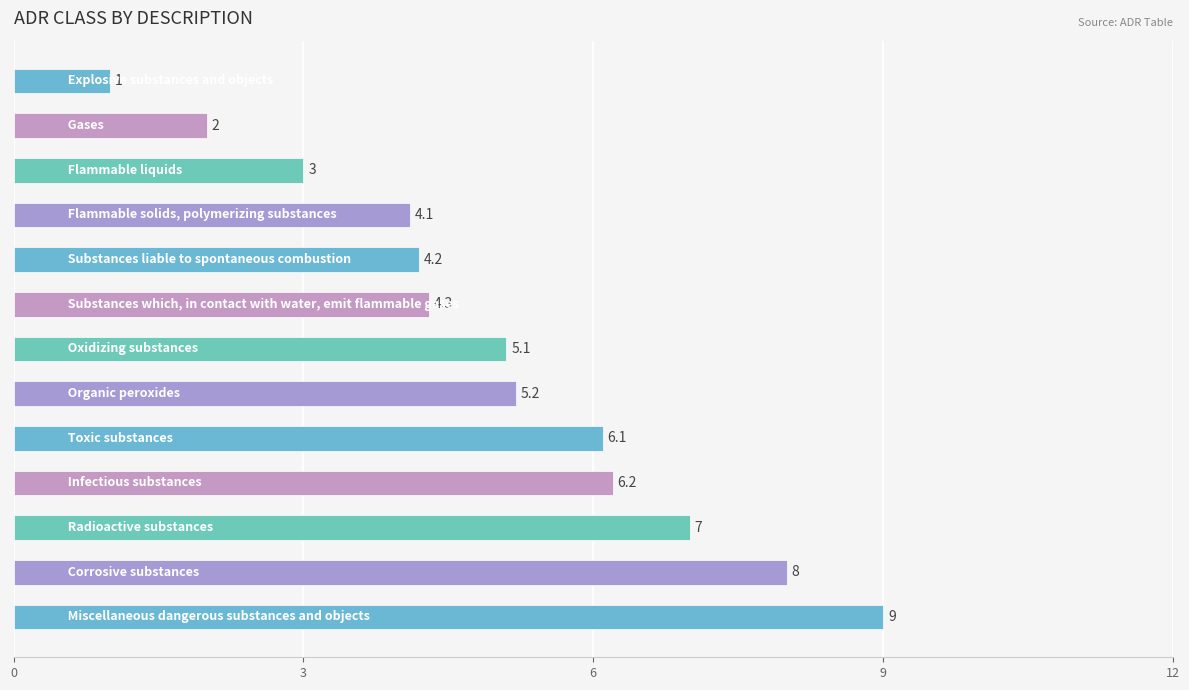

What is the greatest value displayed?

9.0